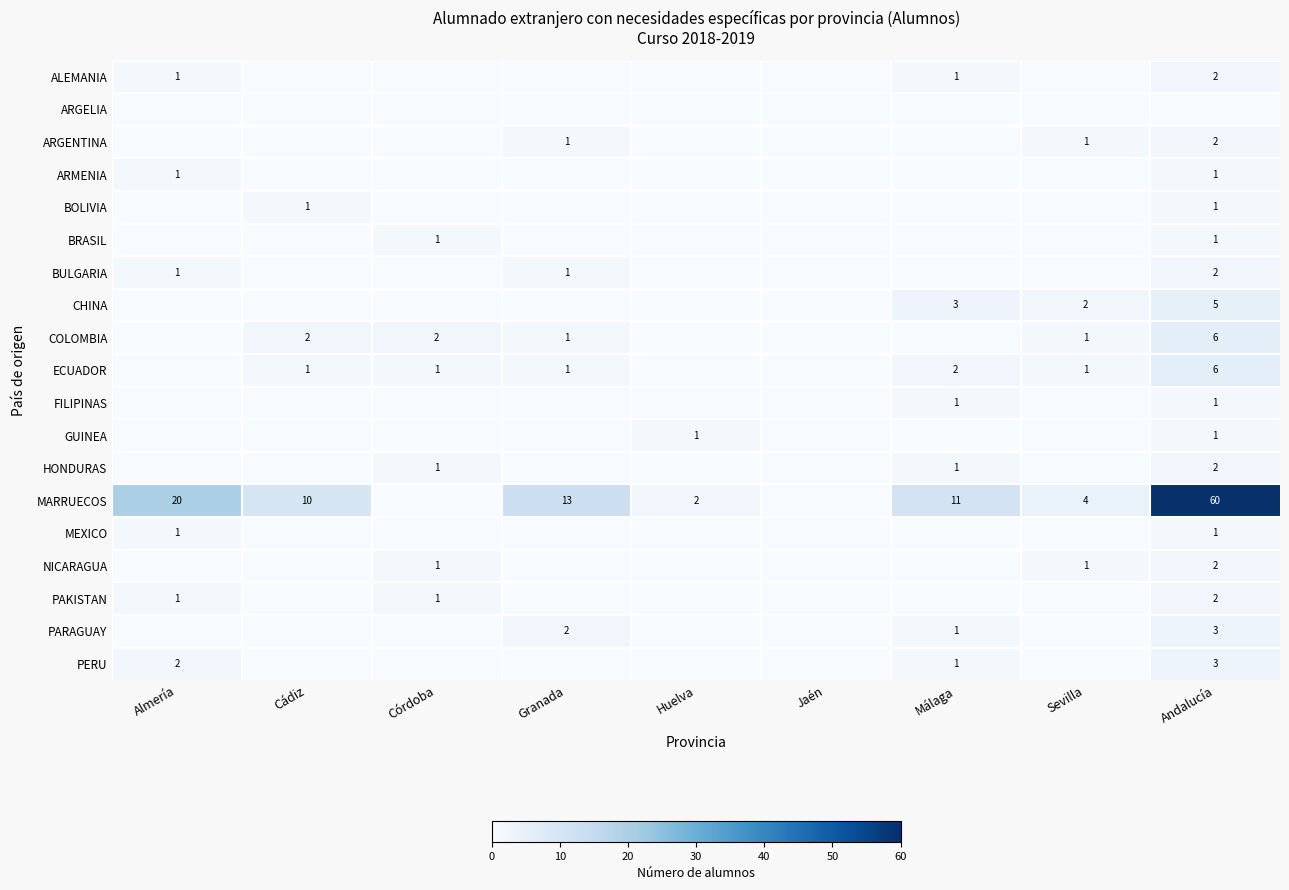

True or false: MARRUECOS has a value of 2 at Huelva.

True